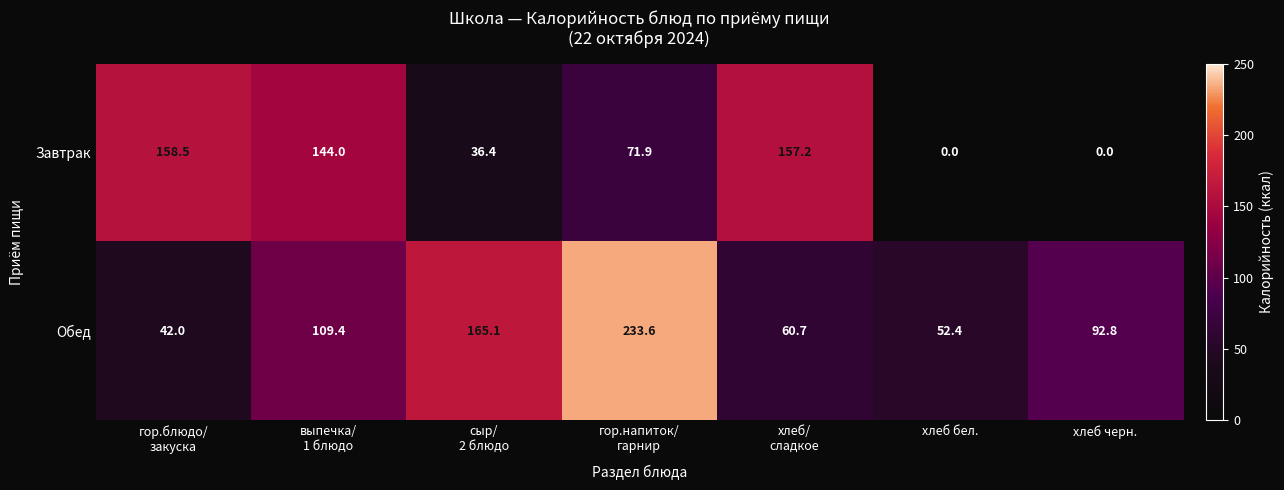

What is the sum of all Завтрак values?

568.0